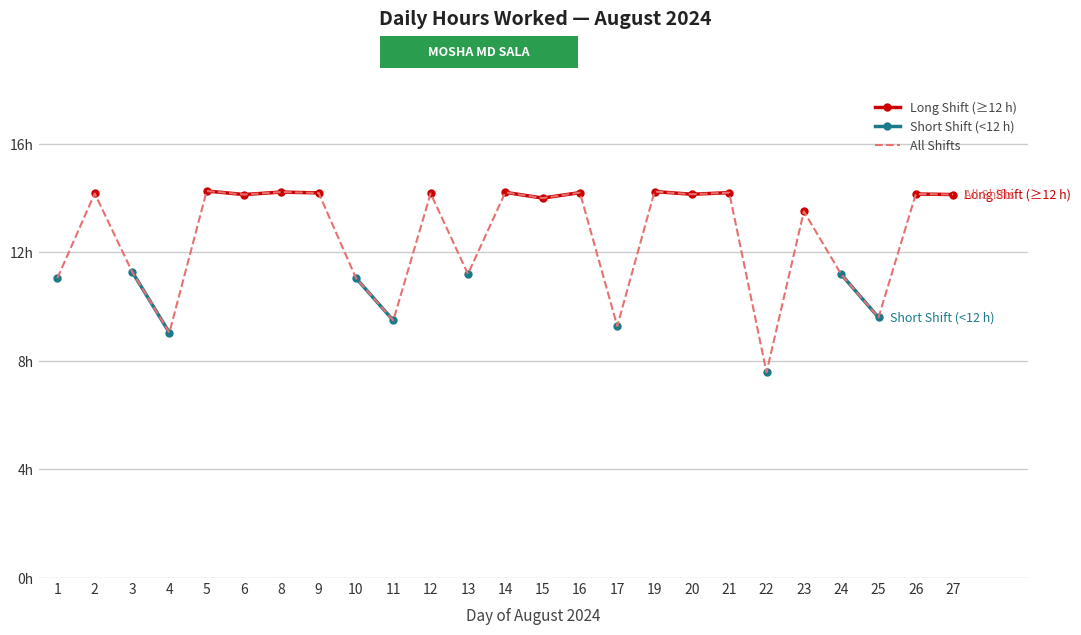

How many values in Long Shift (≥12 h) are above zero?

15